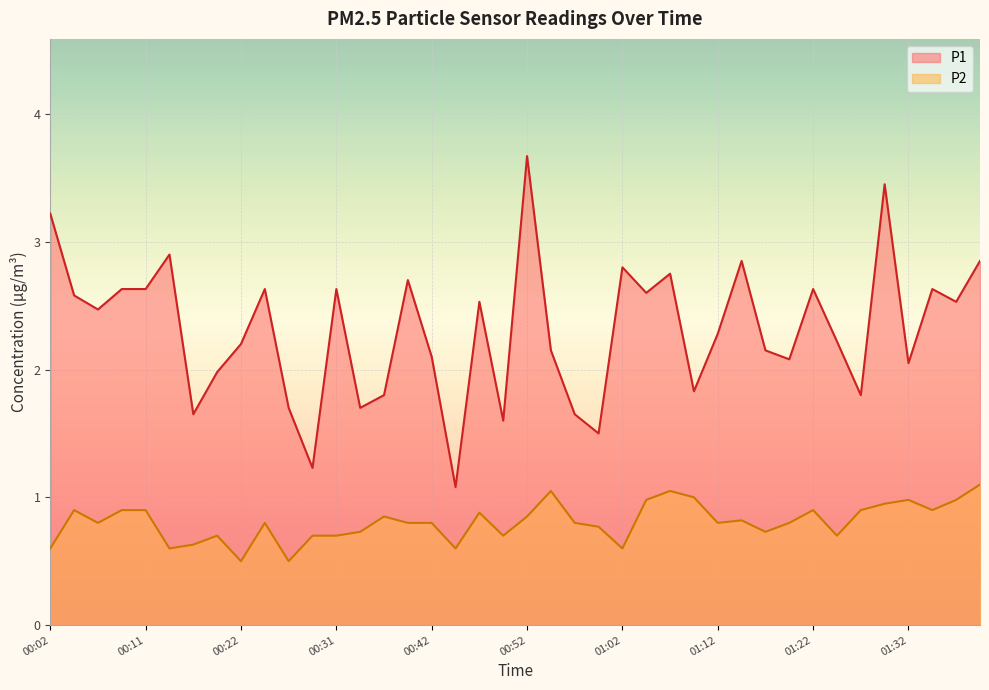

At which category does P2 reach its first local valley?

00:07